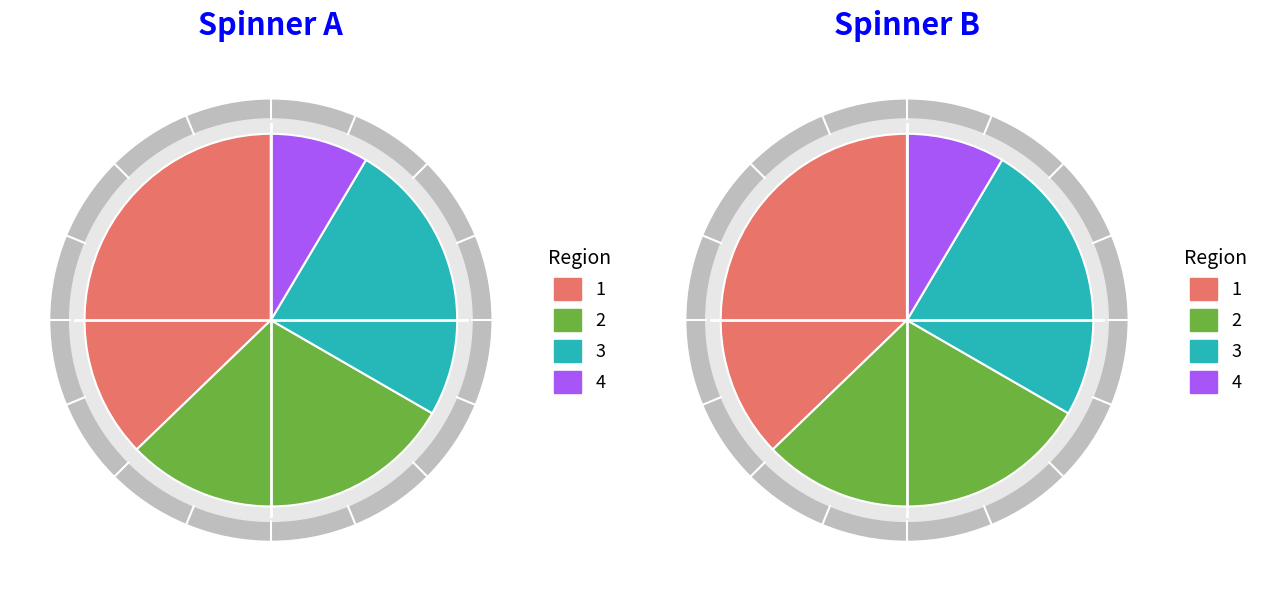

Does any single category account for the majority?

No